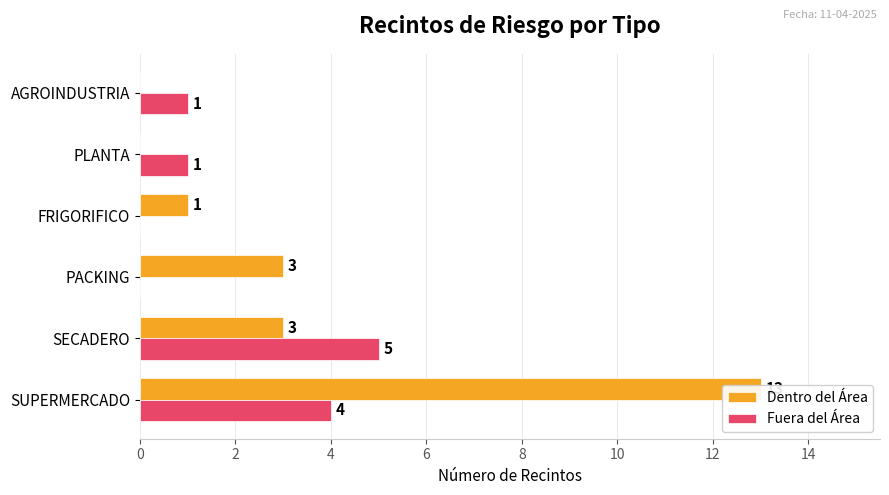

Read the Dentro del Área value at 0, to the nearest 10.

10